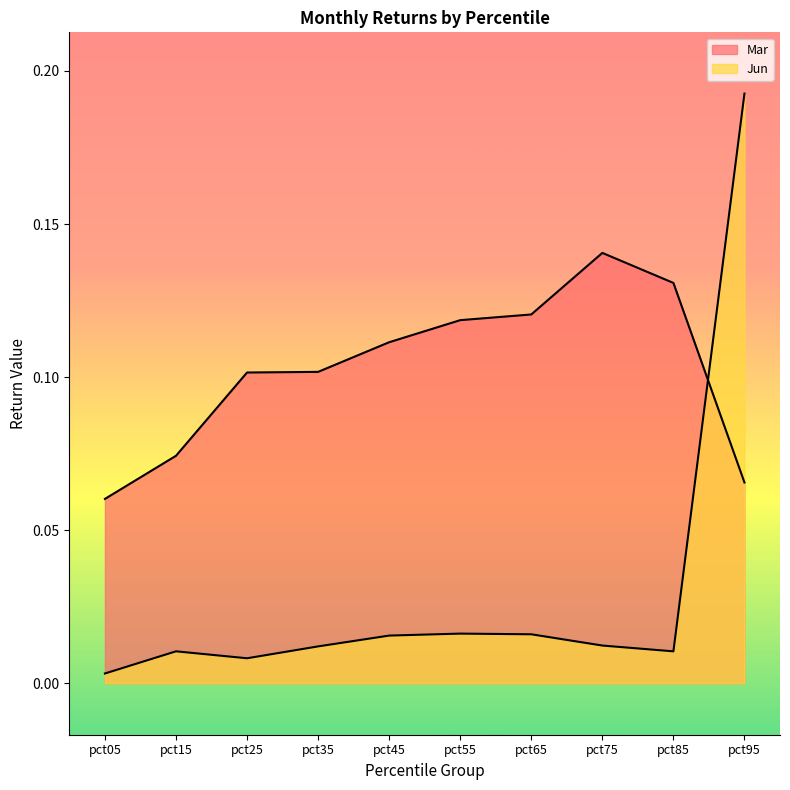

Which series changed the most between pct25 and pct65?

Mar